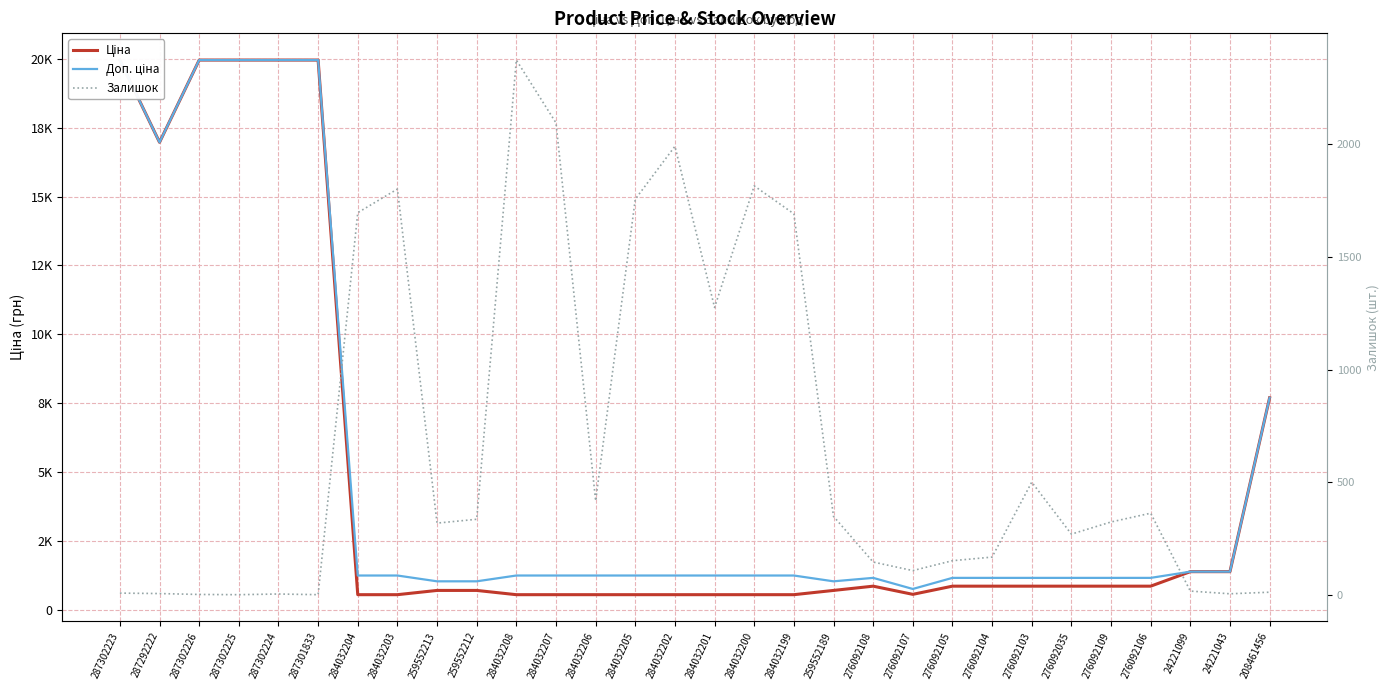

At which category is the sum across all series the highest?

287302223